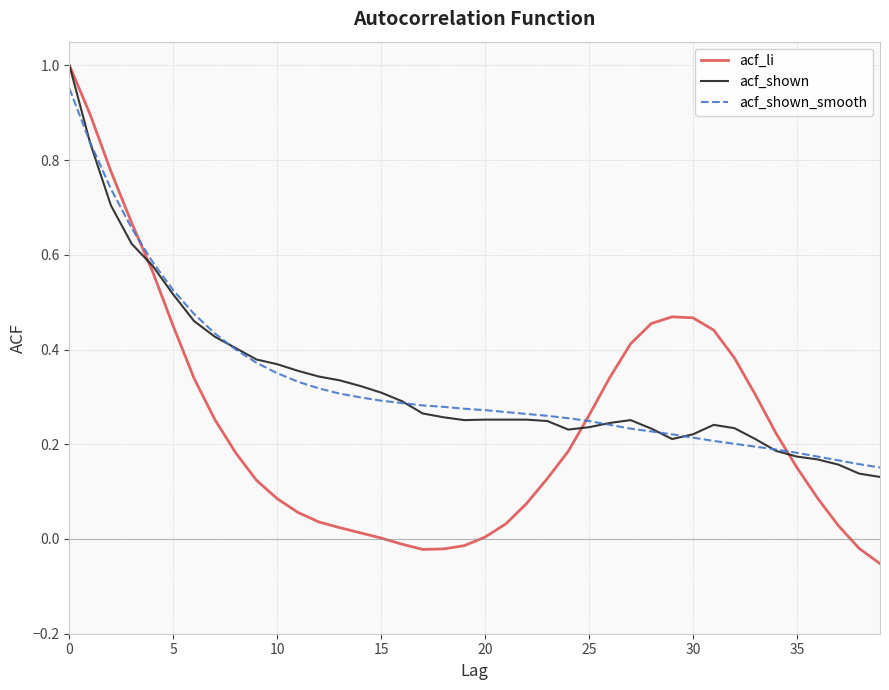

What is the difference between the second highest and minimum values in the acf_li series?

0.9